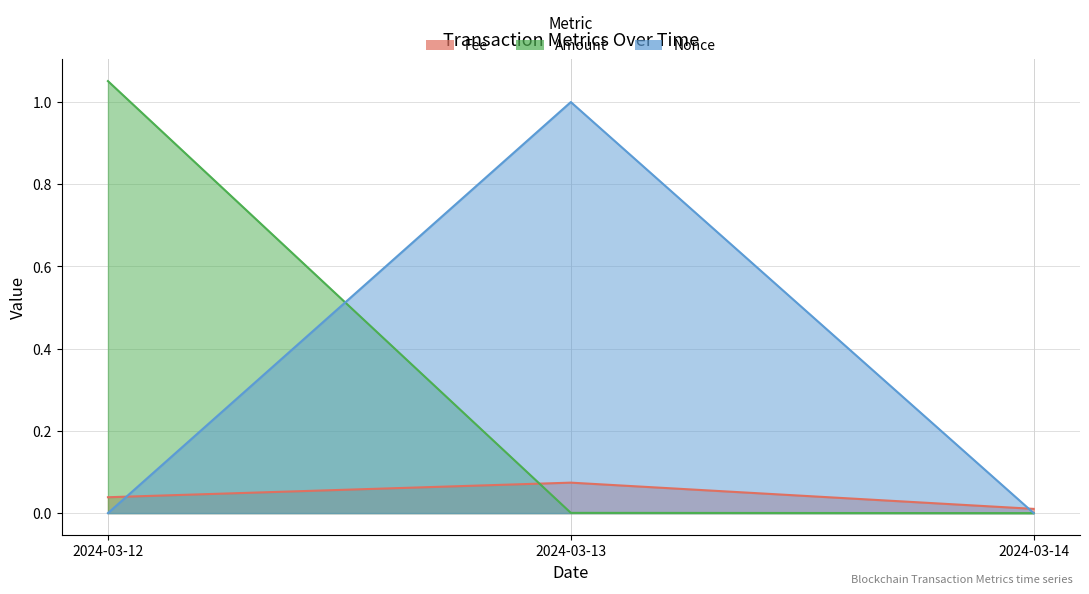

Count the Fee values in the range 0 to 1.

3